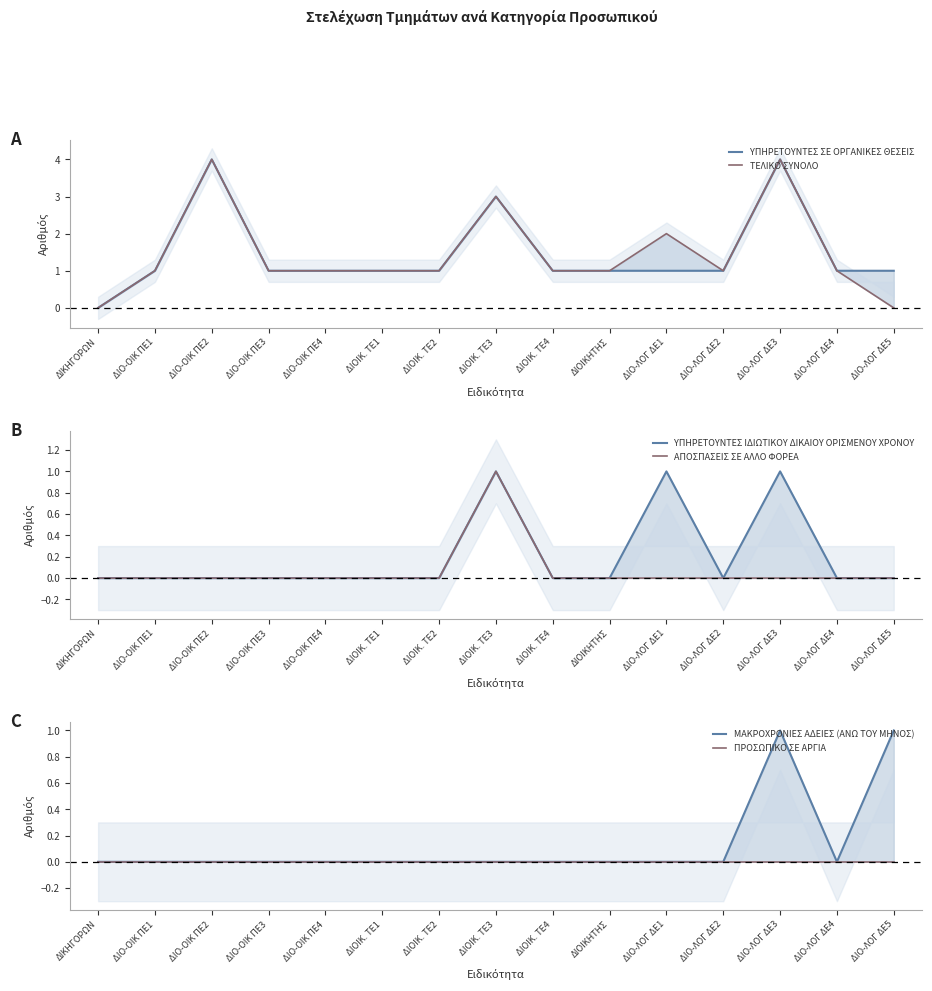

How many lines are shown in the chart?

6